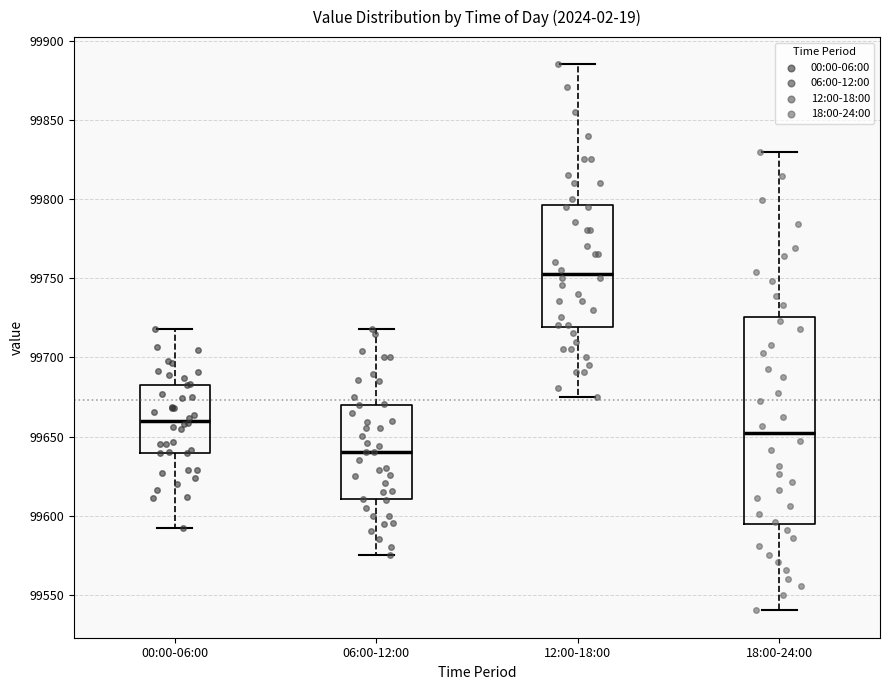

Reading left to right, read every box against the y-axis: the position of its median line, the range the box covers, and the ends of its whiskers. The values are not printed on the chart, so give them approximately, as read against the axis.

00:00-06:00: median 99660, box 99640 to 99685, whiskers 99590 to 99720
06:00-12:00: median 99640, box 99610 to 99670, whiskers 99575 to 99720
12:00-18:00: median 99755, box 99720 to 99795, whiskers 99675 to 99885
18:00-24:00: median 99650, box 99595 to 99725, whiskers 99540 to 99830